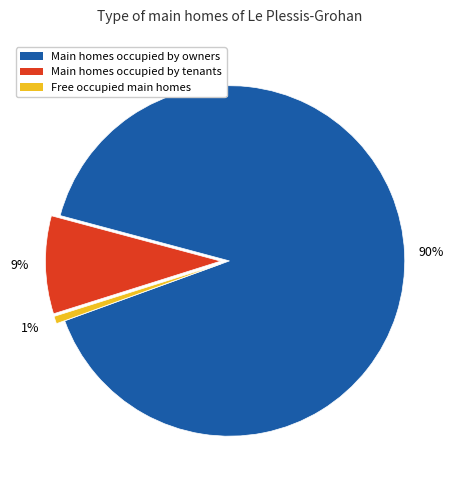

To the nearest percent, what is the average slice percentage?

33%